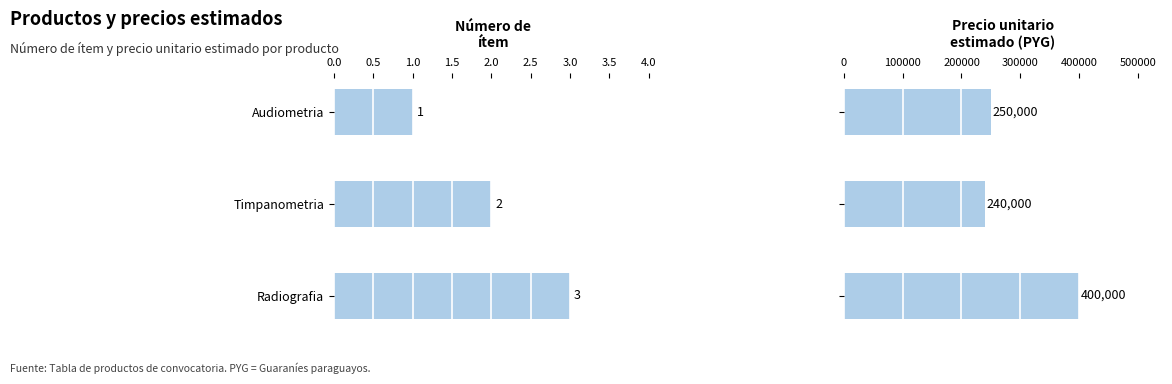

What is the sum of all Número de ítem values?

6